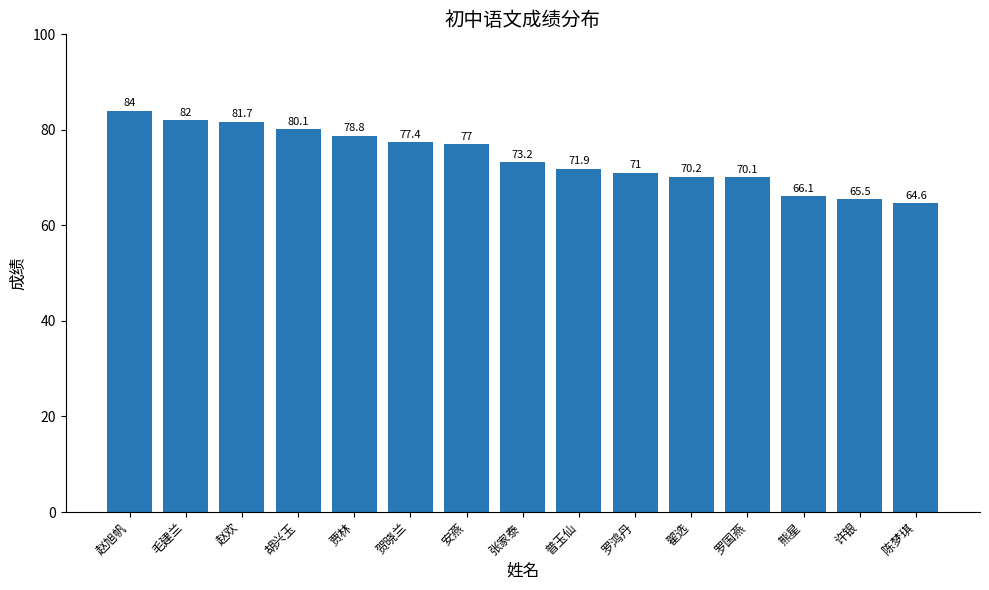

Which has a higher value, 贺晓兰 or 熊星?

贺晓兰